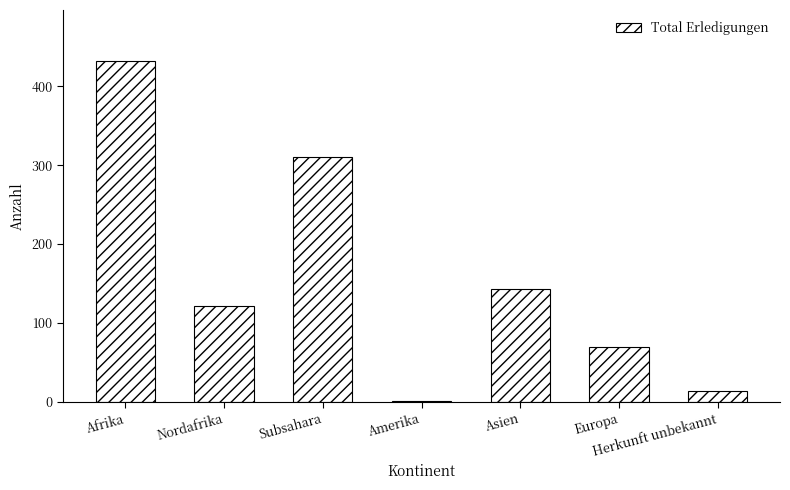

Reading left to right, transcribe all the data shown in this chart.

432	122	310	1	143	70	14